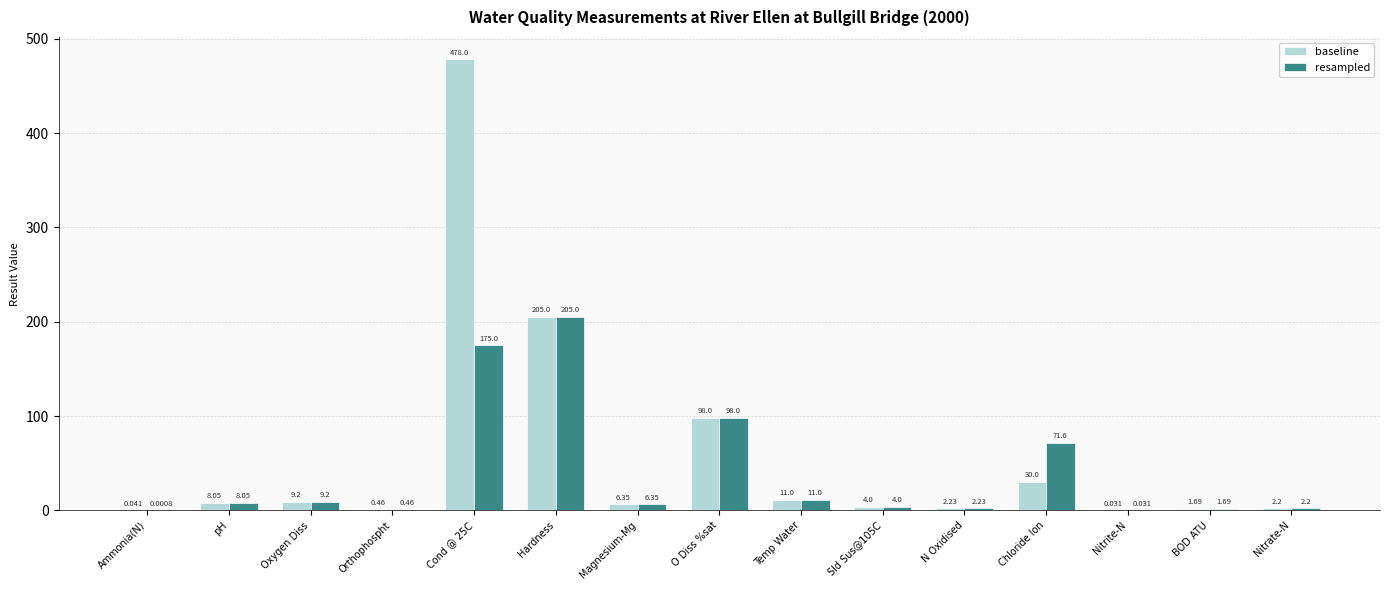

Where is baseline nearest to the value 239?

Hardness